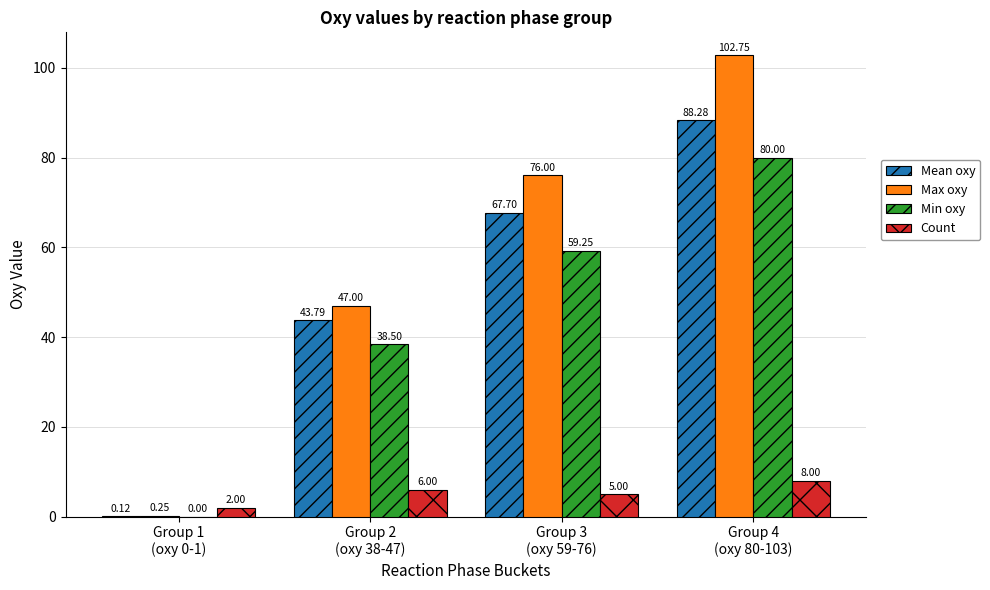

How many groups of bars are there?

4